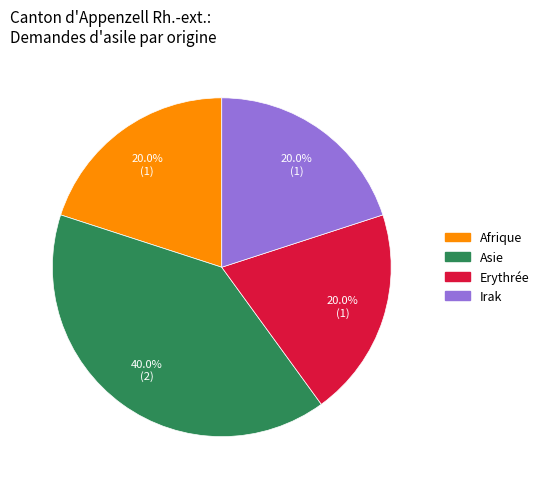

How many slices are in this pie chart?

4